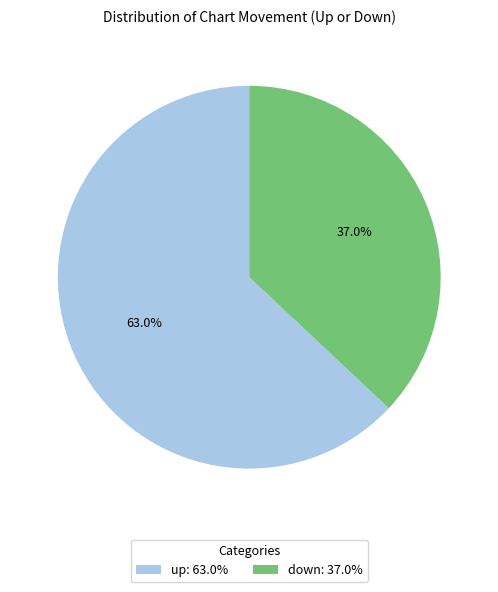

To the nearest percent, what is the average slice percentage?

50%